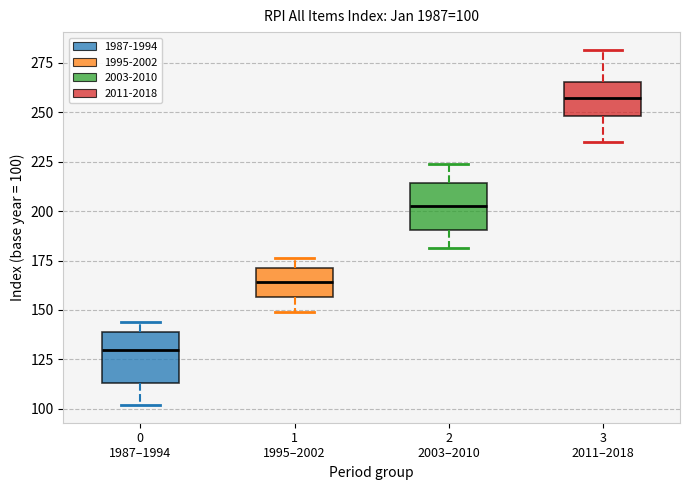

Which box's median line is the highest?

3 2011–2018